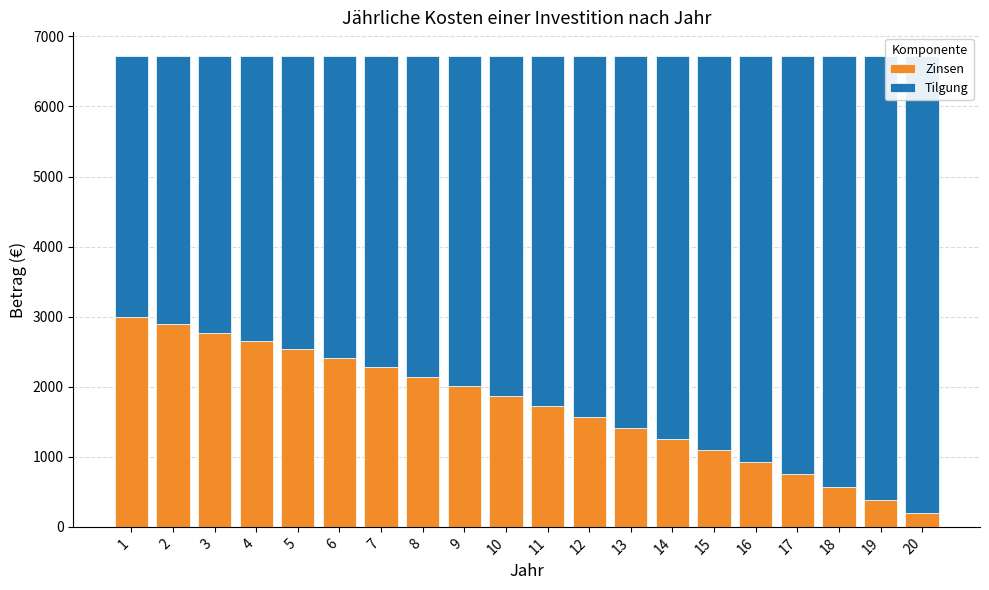

Rank the series by their average value, from highest to lowest.

Tilgung, Zinsen